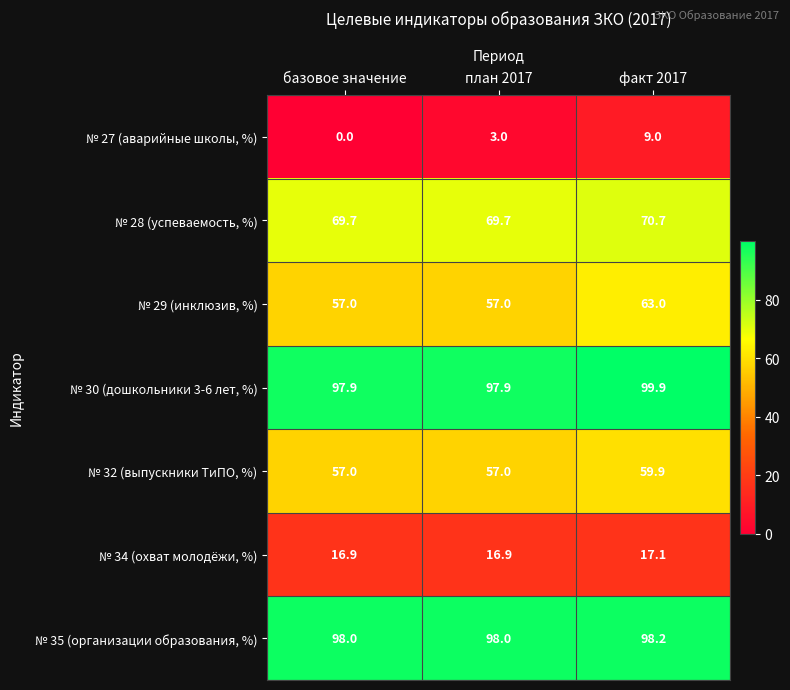

What is the spread (max minus min) of values at базовое значение?

98.0